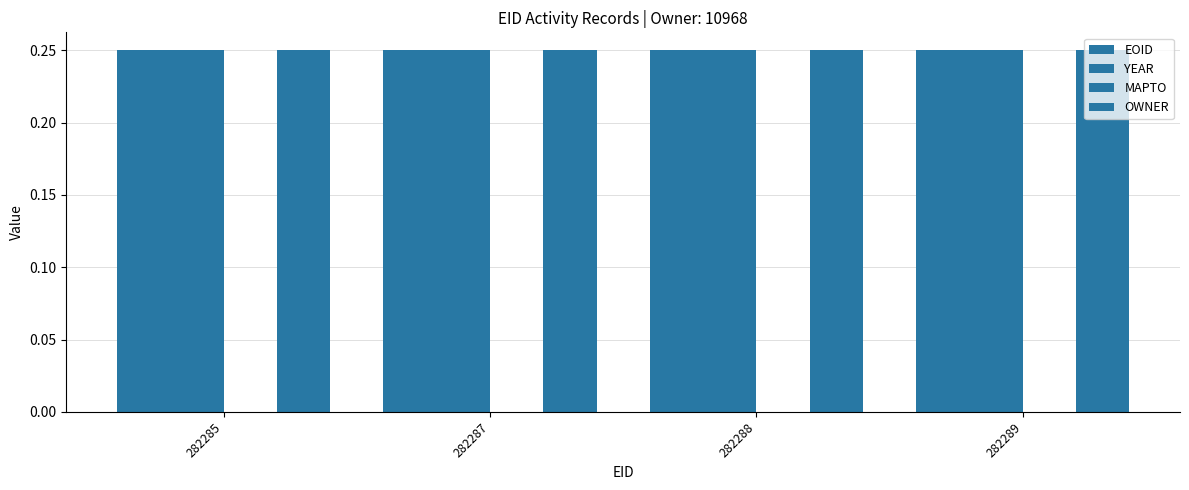

How many groups of bars are there?

4